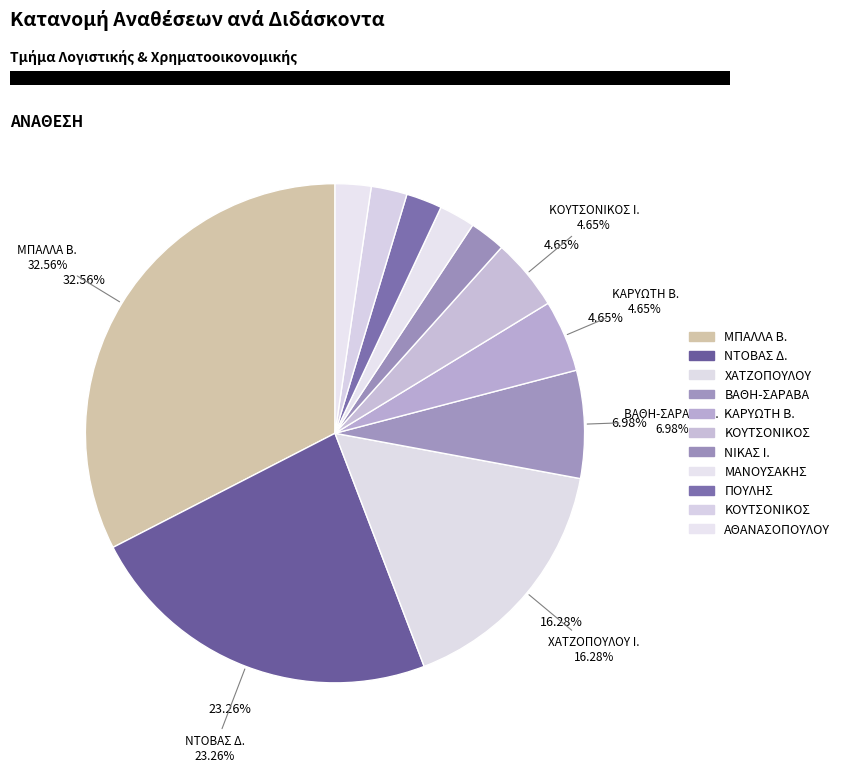

To the nearest percent, what is the average slice percentage?

9%